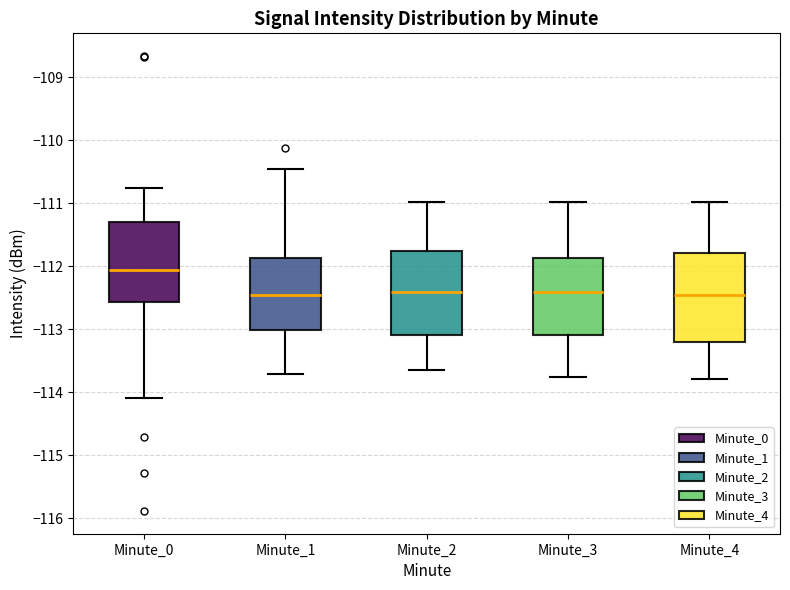

Reading left to right, read every box against the y-axis: the position of its median line, the range the box covers, and the ends of its whiskers. The values are not printed on the chart, so give them approximately, as read against the axis.

Minute_0: median -112.1, box -112.6 to -111.3, whiskers -114.1 to -110.8
Minute_1: median -112.5, box -113.0 to -111.9, whiskers -113.7 to -110.5
Minute_2: median -112.4, box -113.1 to -111.8, whiskers -113.7 to -111.0
Minute_3: median -112.4, box -113.1 to -111.9, whiskers -113.8 to -111.0
Minute_4: median -112.5, box -113.2 to -111.8, whiskers -113.8 to -111.0